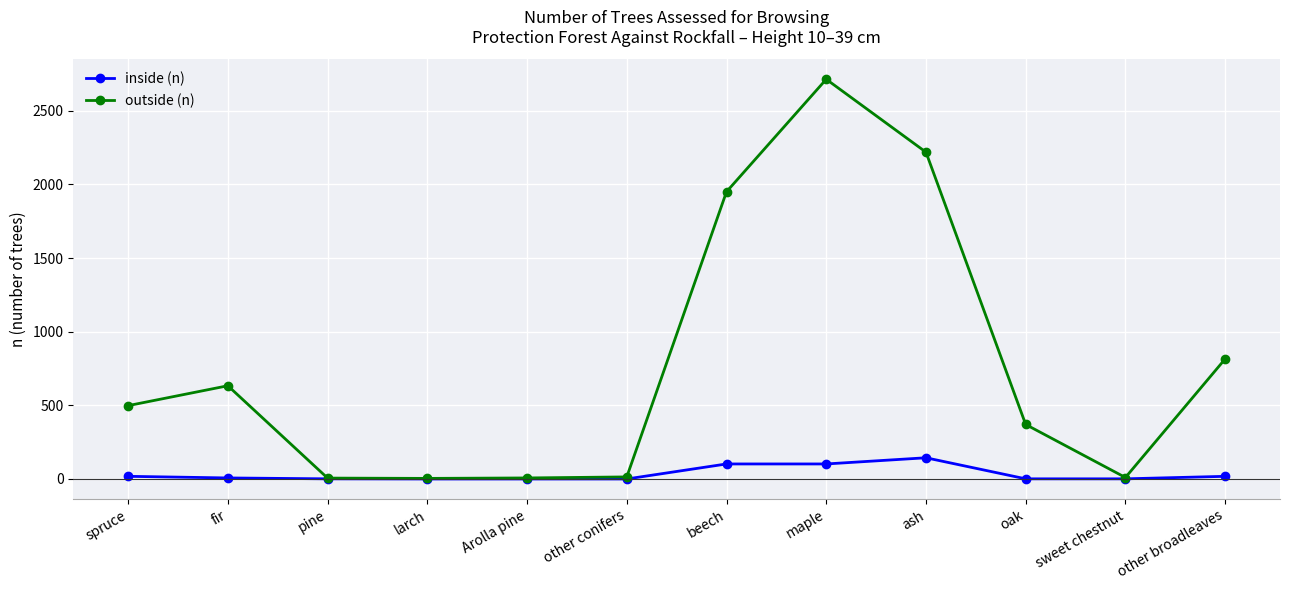

How many categories are shown in the chart?

12